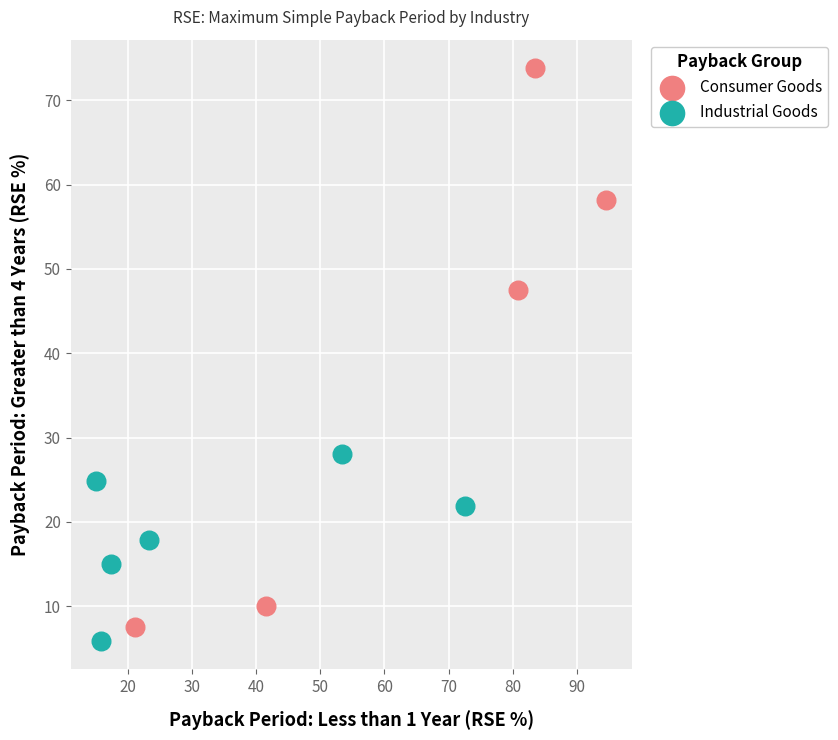

Which series has the largest Y range (max minus min)?

Consumer Goods